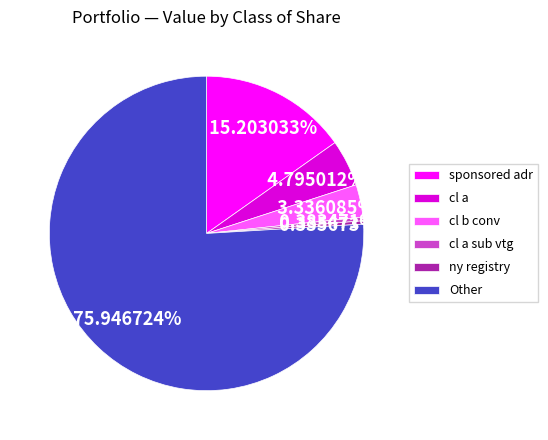

Is the sum of Other and cl a greater than half?

Yes